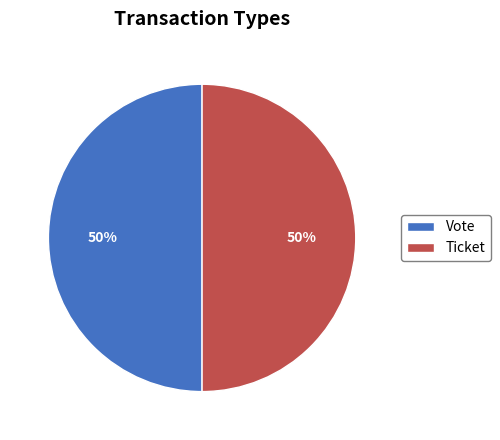

Is it true that Ticket is 59% of the pie?

False